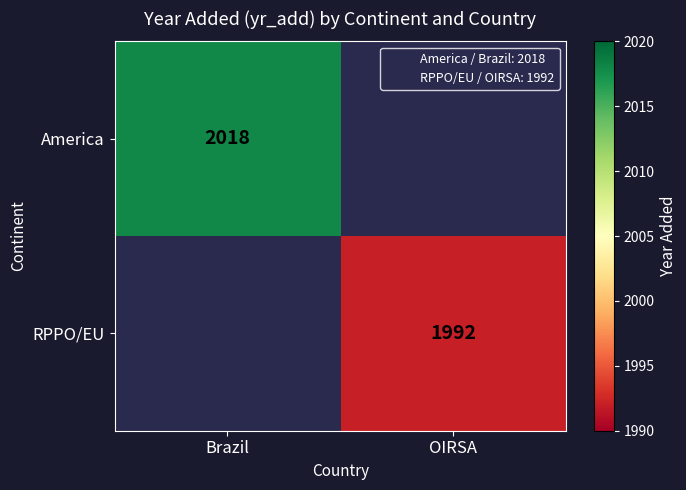

At which label does America reach its peak?

Brazil